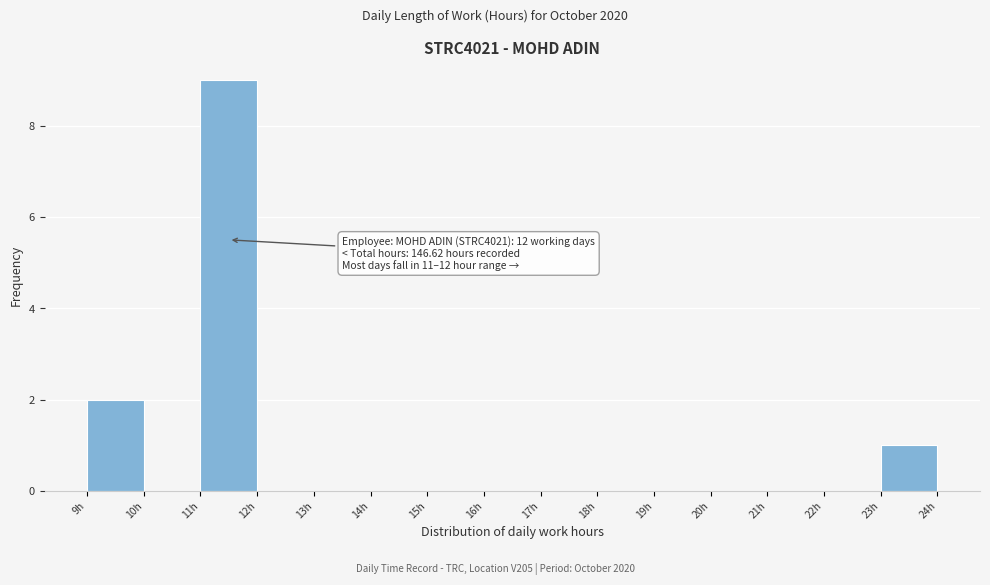

Over which range of the x-axis is the bar tallest?

11 to 12